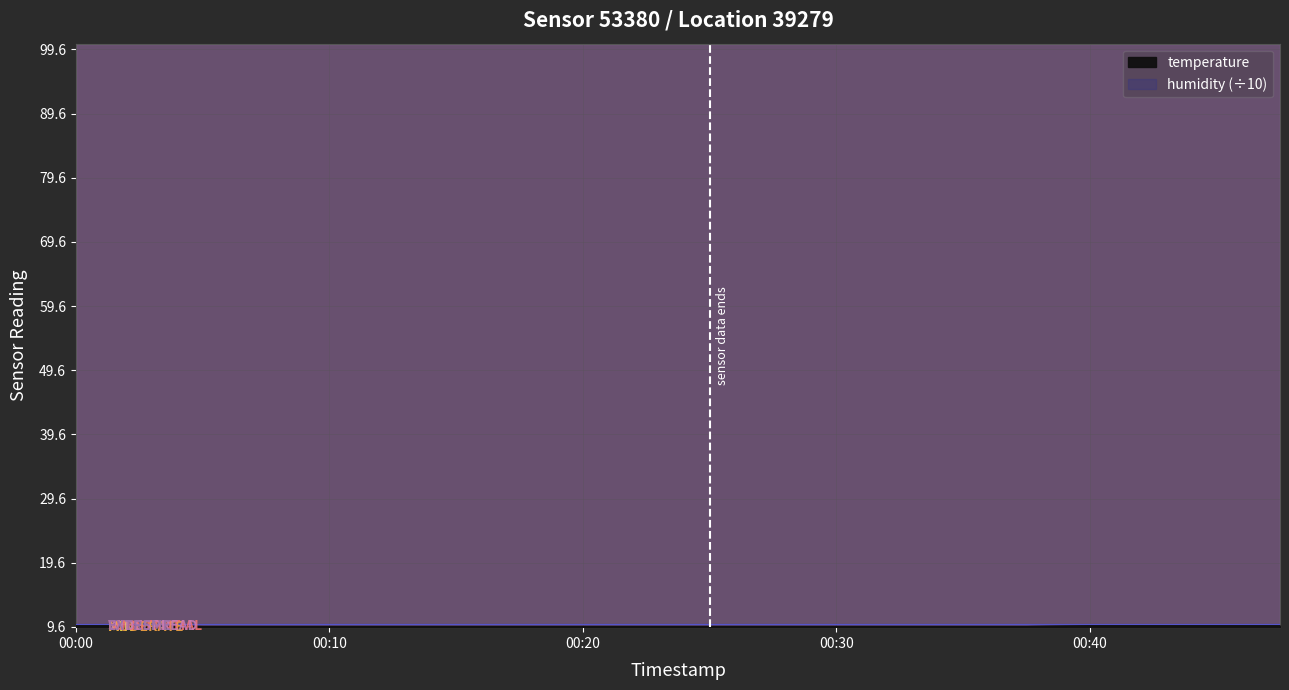

What is the sum of all values?

194.6